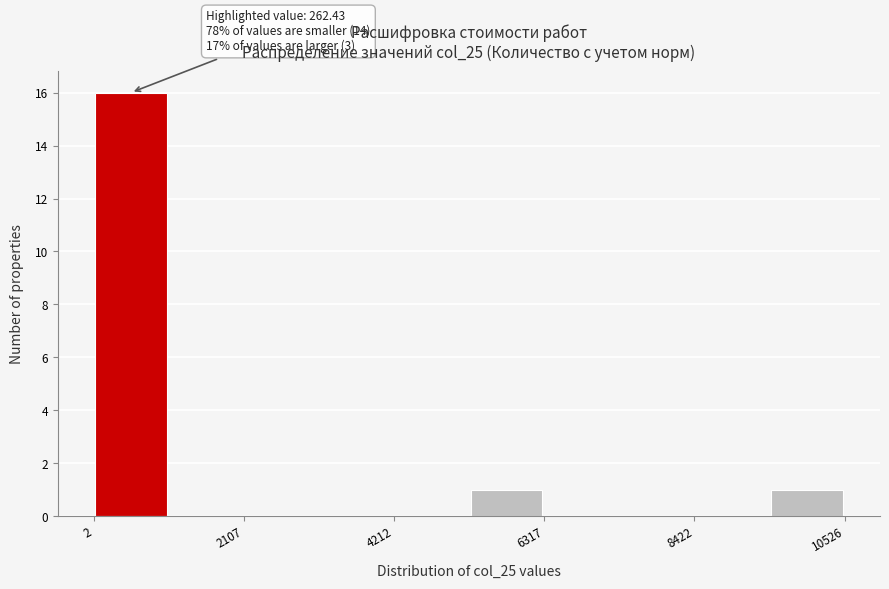

Read against the x-axis, roughly where is the centre of the tallest bar?

500